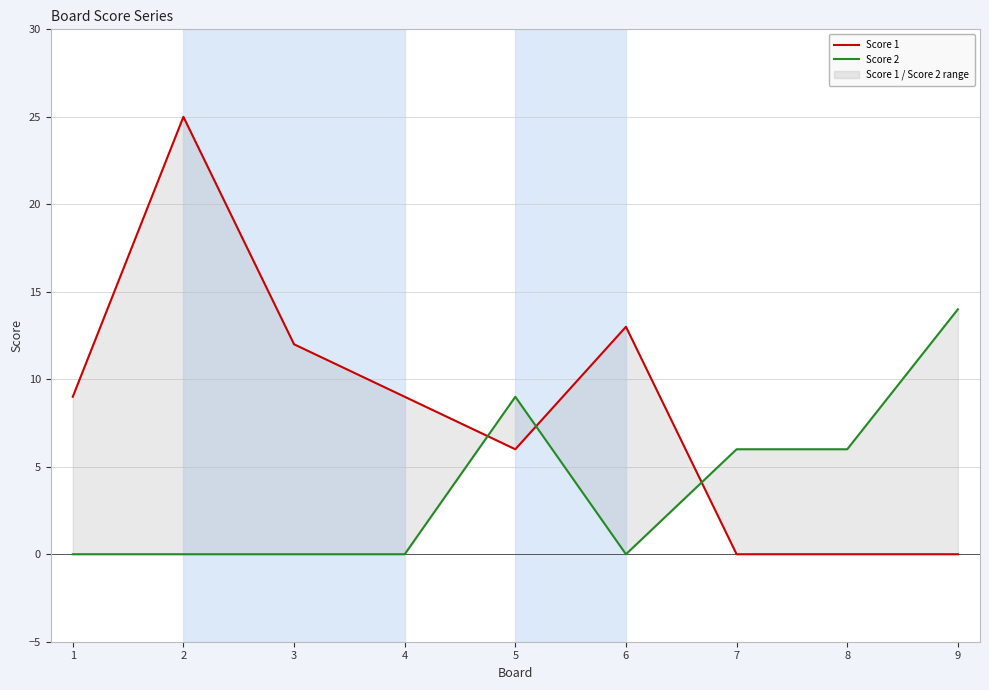

Which series has the widest spread of values?

Score 1